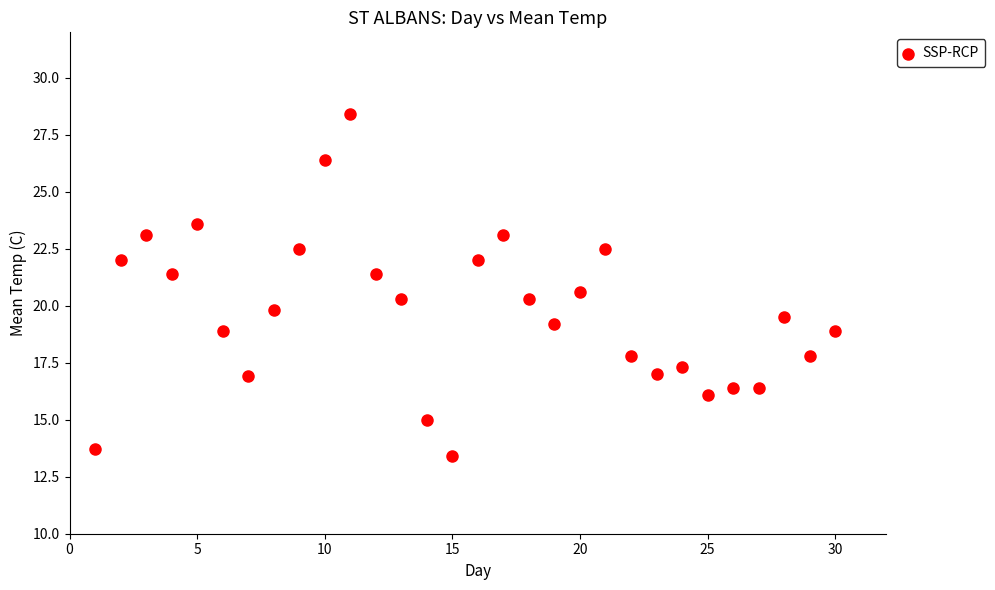

What is the range of Y values (max minus min)?

15.0